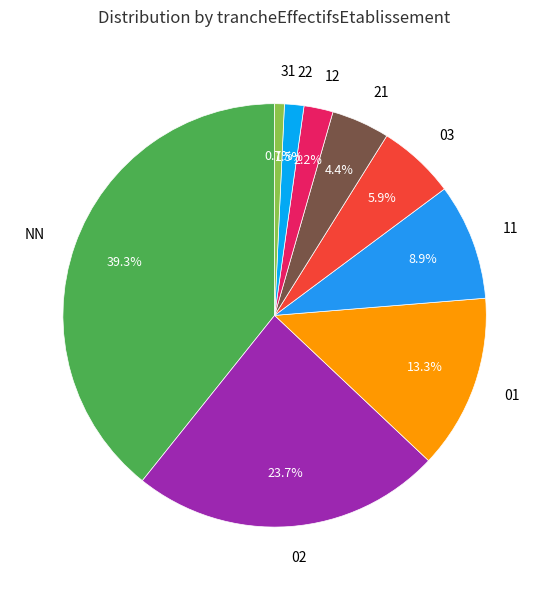

What portion of the pie excludes NN?

60.7%